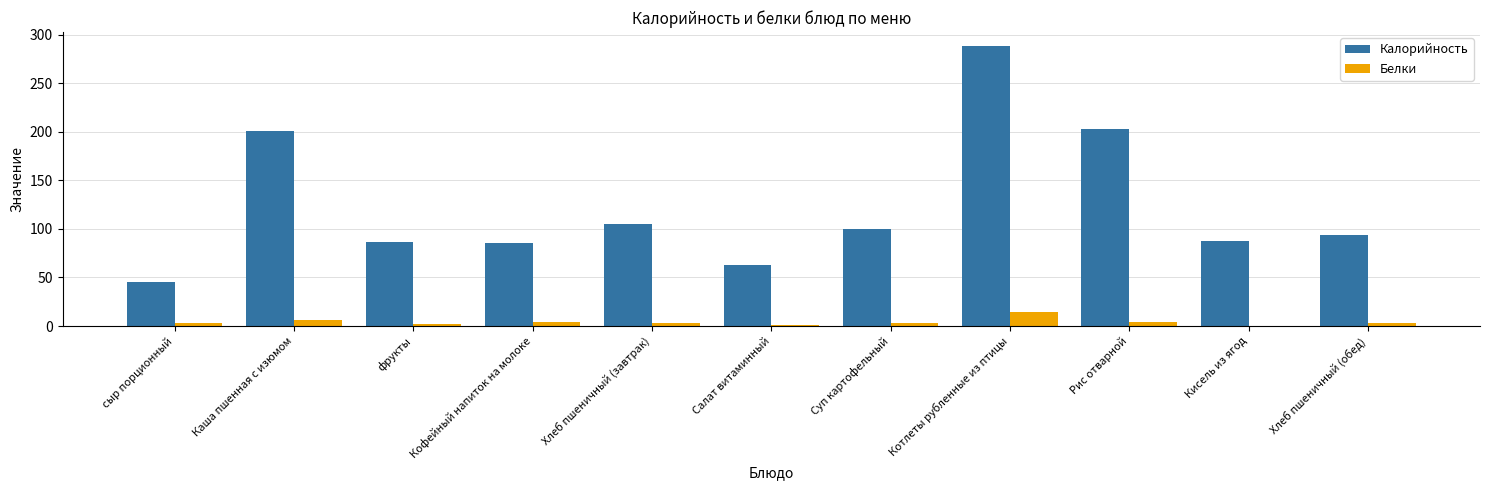

What is the sum of all Белки values?

43.1